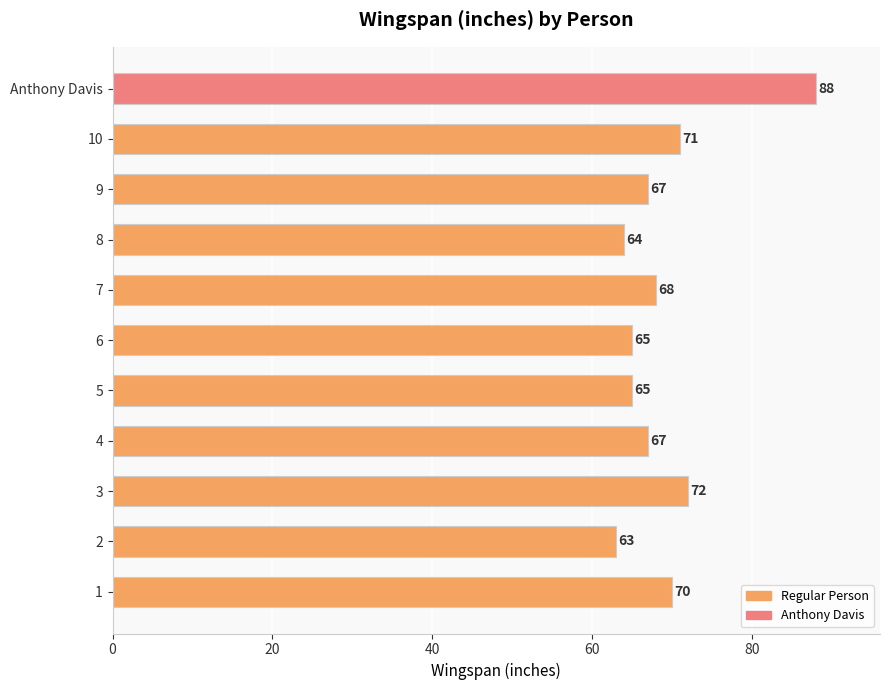

The value at 1 is 91. True or false?

False